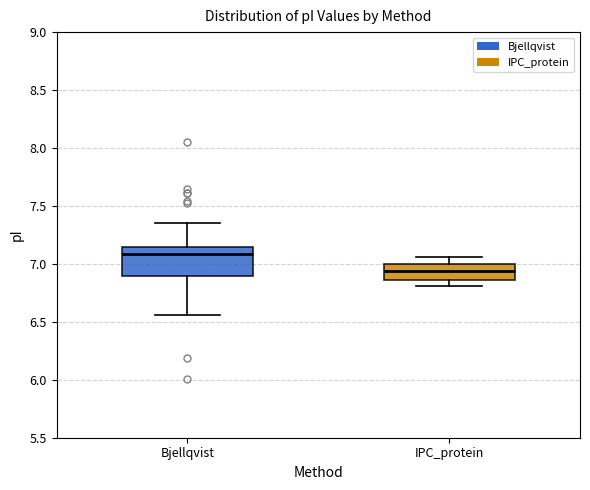

Which box's median line is the highest?

Bjellqvist